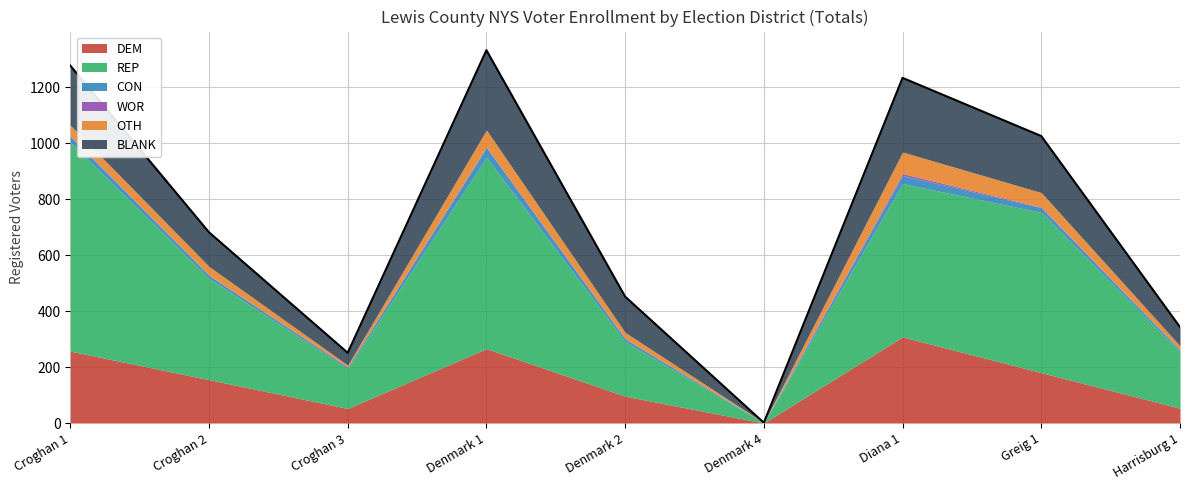

At how many categories does at least one series exceed 314?

5